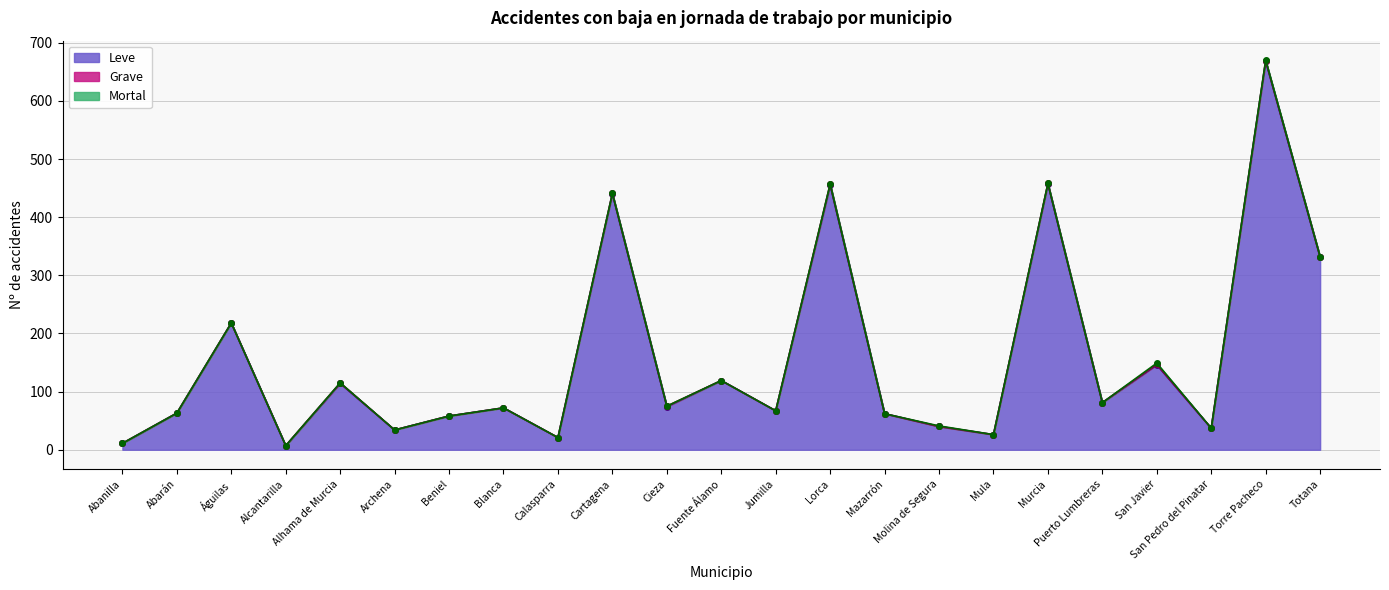

True or false: Mortal and Grave intersect in this chart.

False